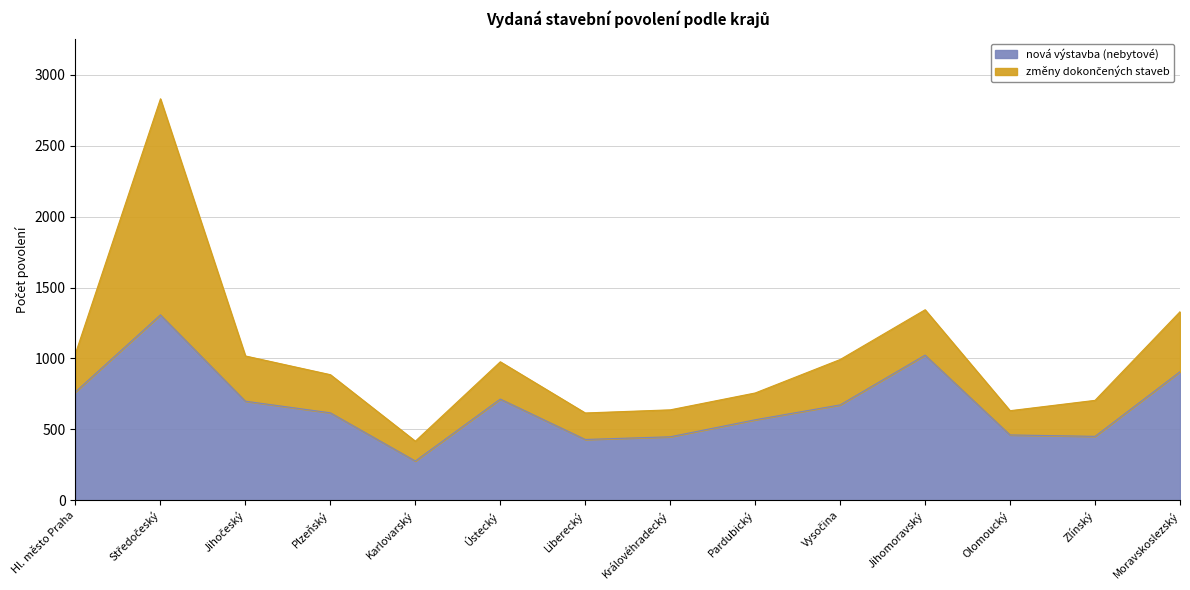

Rank the categories by value from highest to lowest.

Středočeský, Jihomoravský, Moravskoslezský, Hl. město Praha, Ústecký, Jihočeský, Vysočina, Plzeňský, Pardubický, Olomoucký, Zlínský, Královéhradecký, Liberecký, Karlovarský